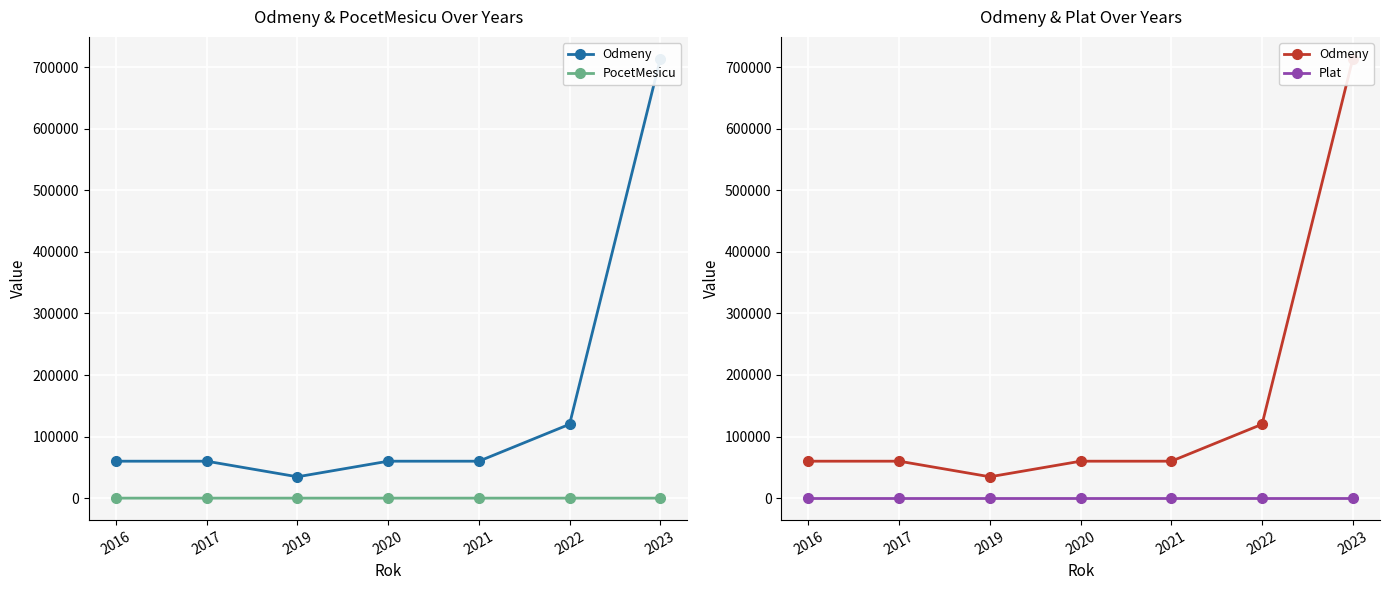

True or false: PocetMesicu has more than 1 points higher than both neighbors.

False